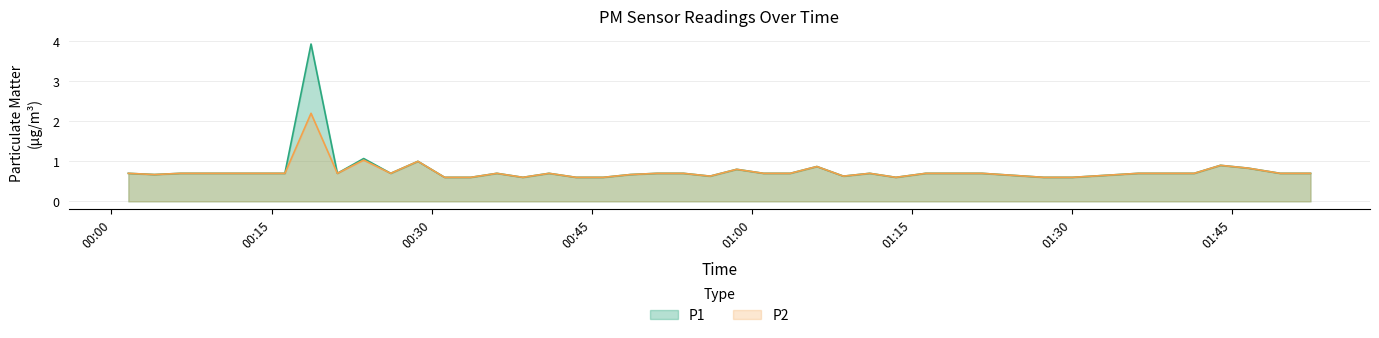

Which series has the largest range (max minus min)?

P1